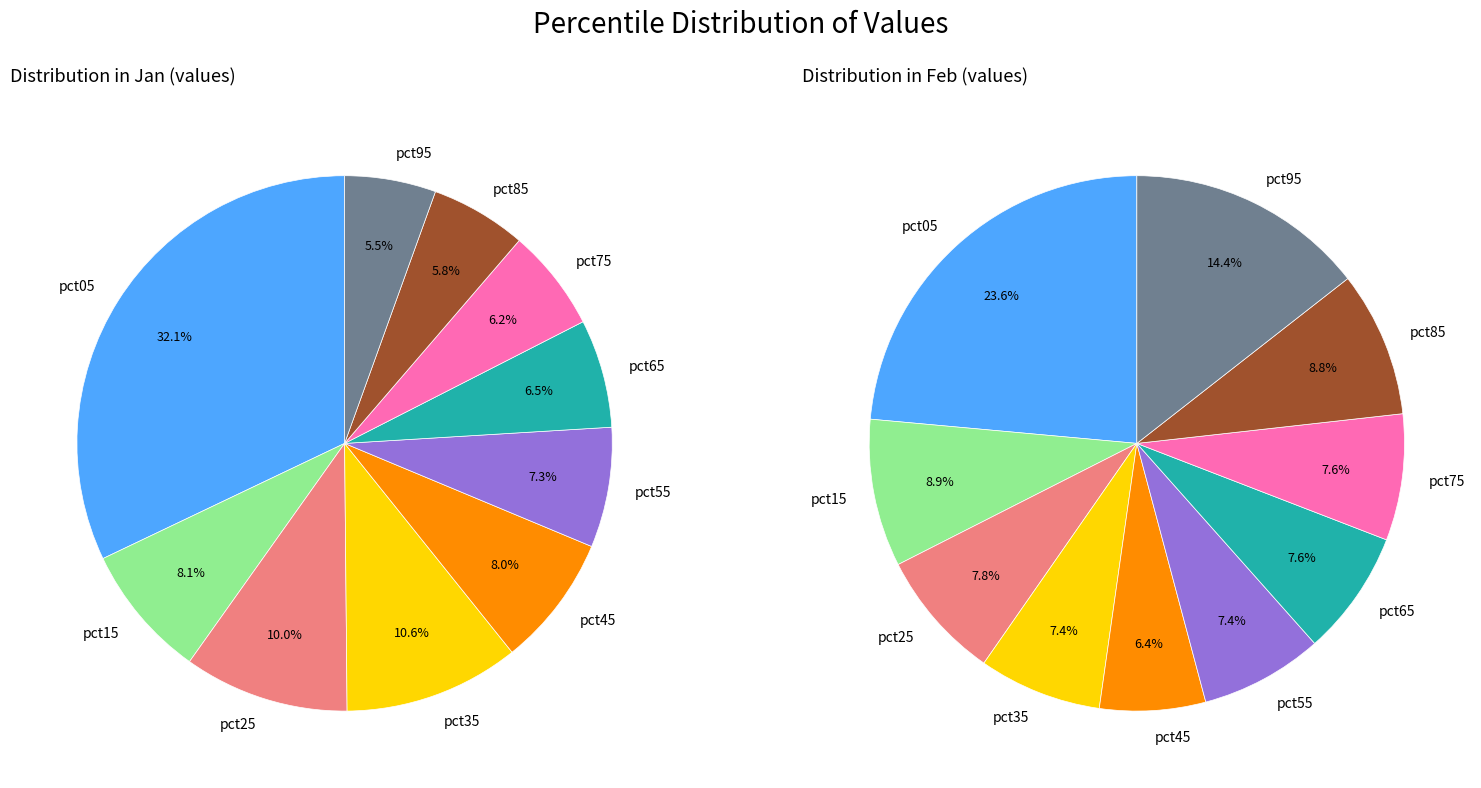

What is the total percentage of 7 and 5?

13.4%